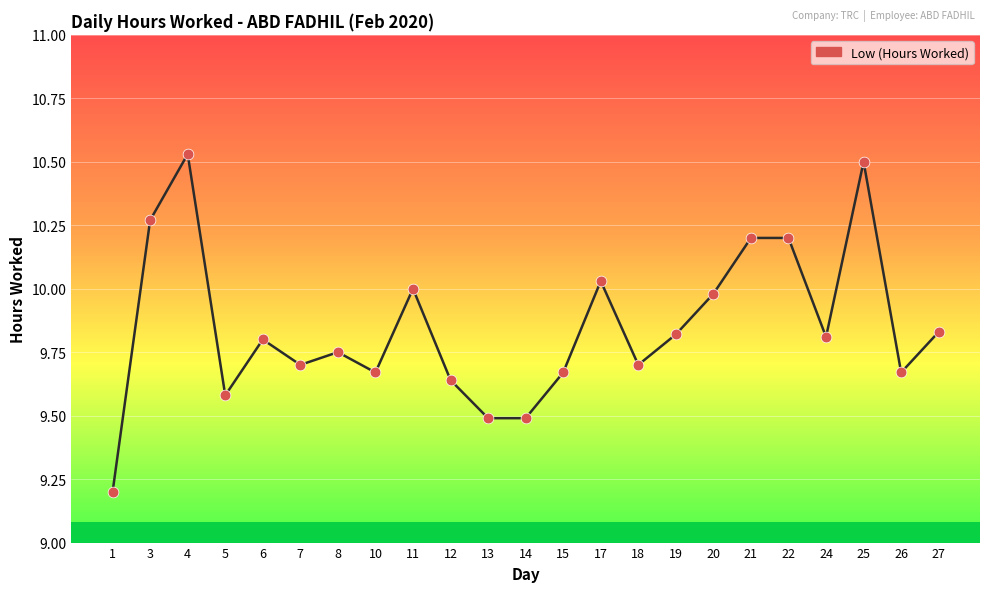

Approximately how many times larger is the value at 14 compared to 7?

1.0